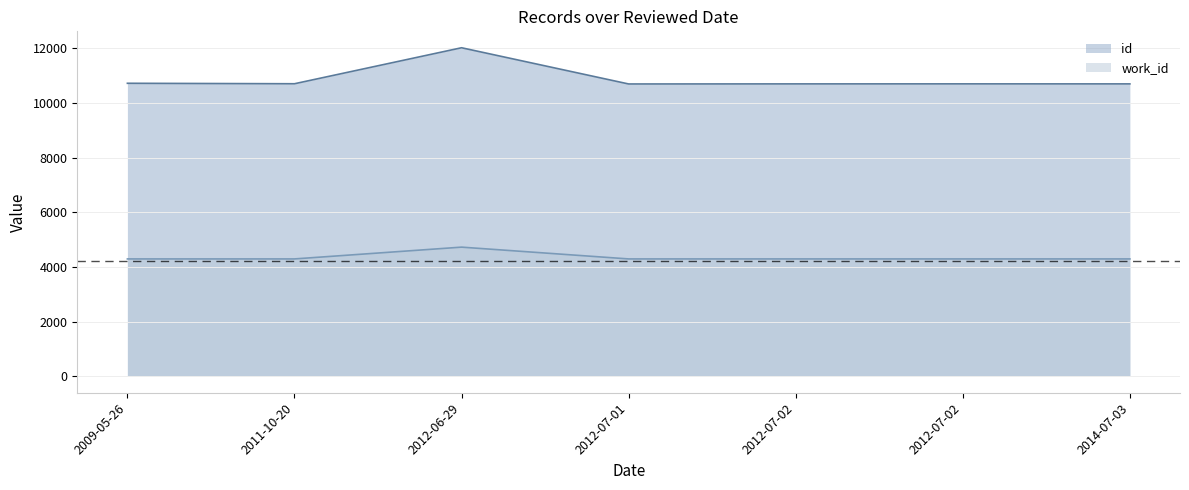

True or false: work_id has more than 2 interior local peaks.

False